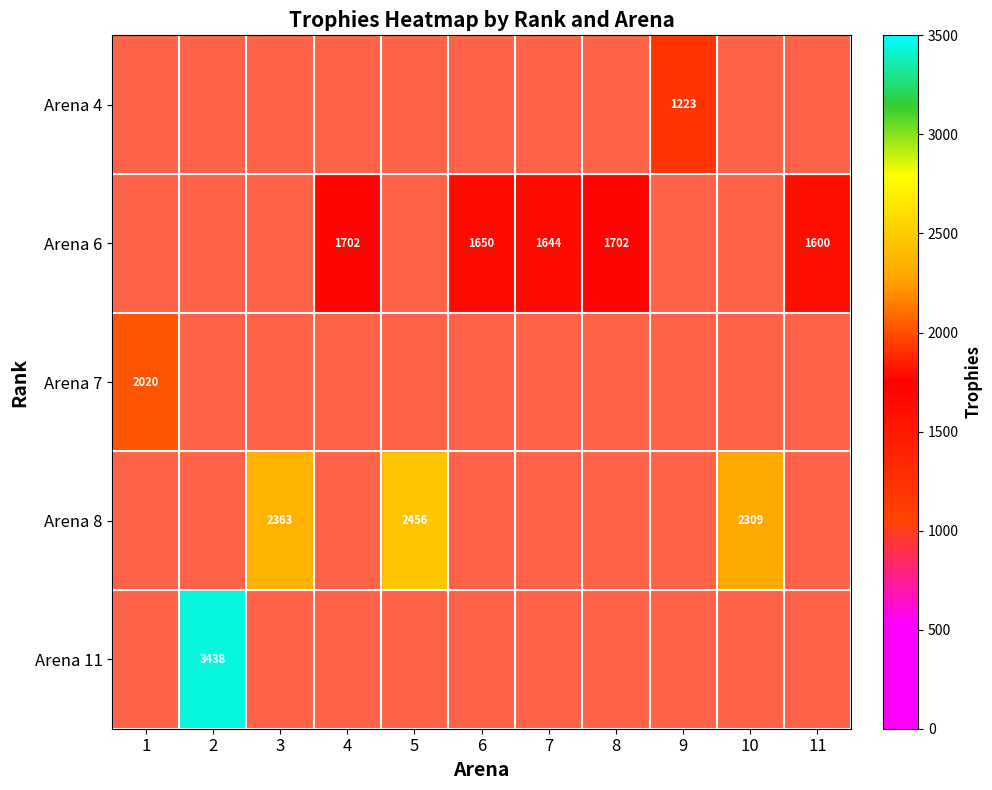

The Arena 6 series shows 996 at 4. True or false?

False